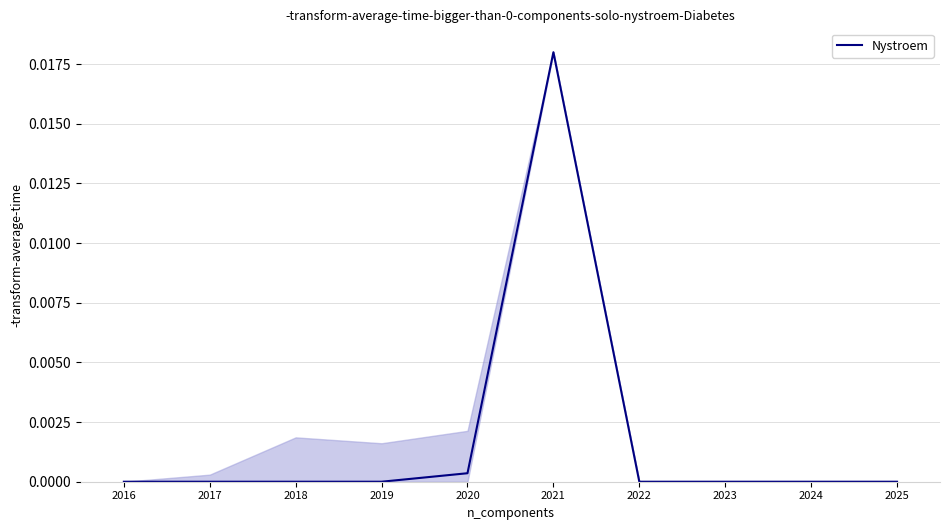

The chart shows a value of 0.0 at 2020. True or false?

True